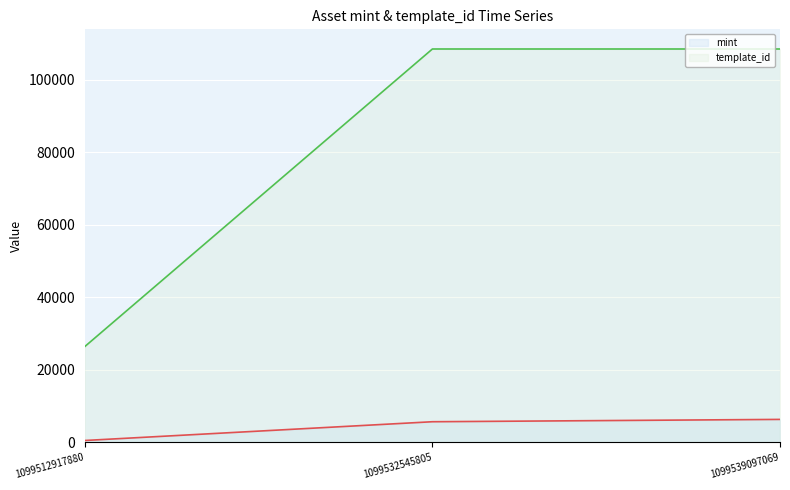

The template_id series shows 61204 at 1099539097069. True or false?

False